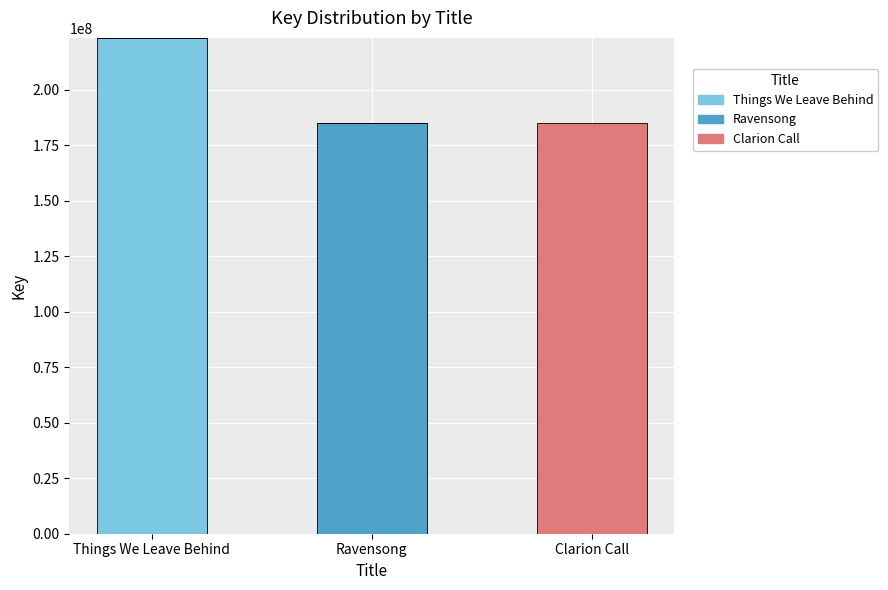

What are all the series names shown in the legend?

Things We Leave Behind, Ravensong, Clarion Call